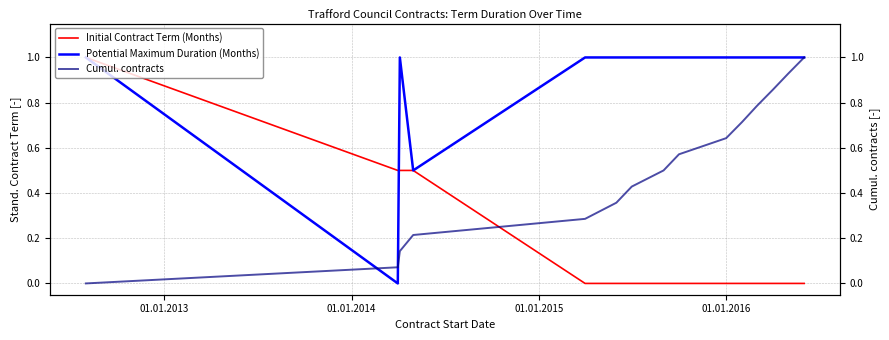

How many lines are shown in the chart?

3